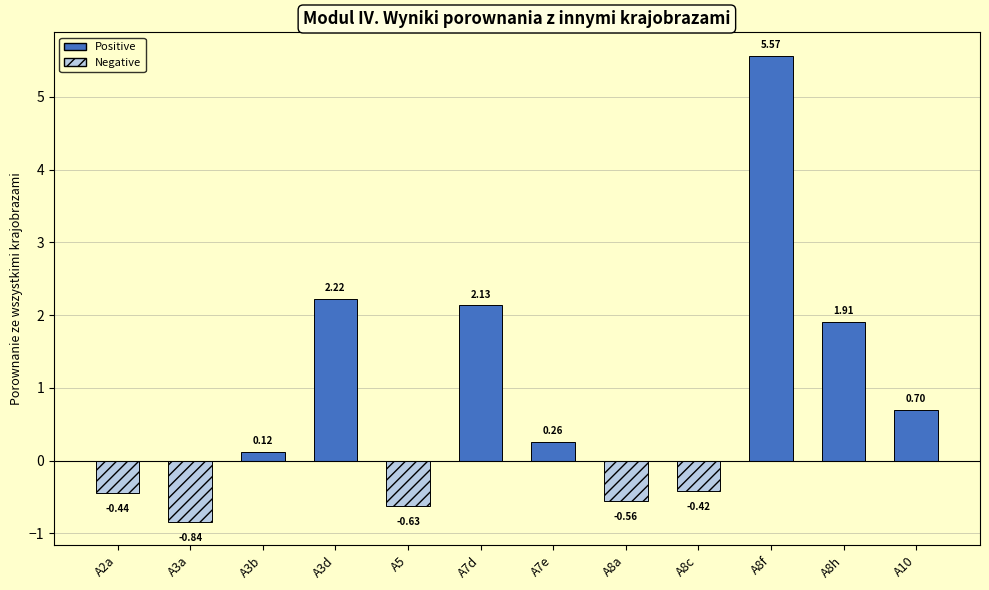

What is the label of the 10th bar from the right?

A3b